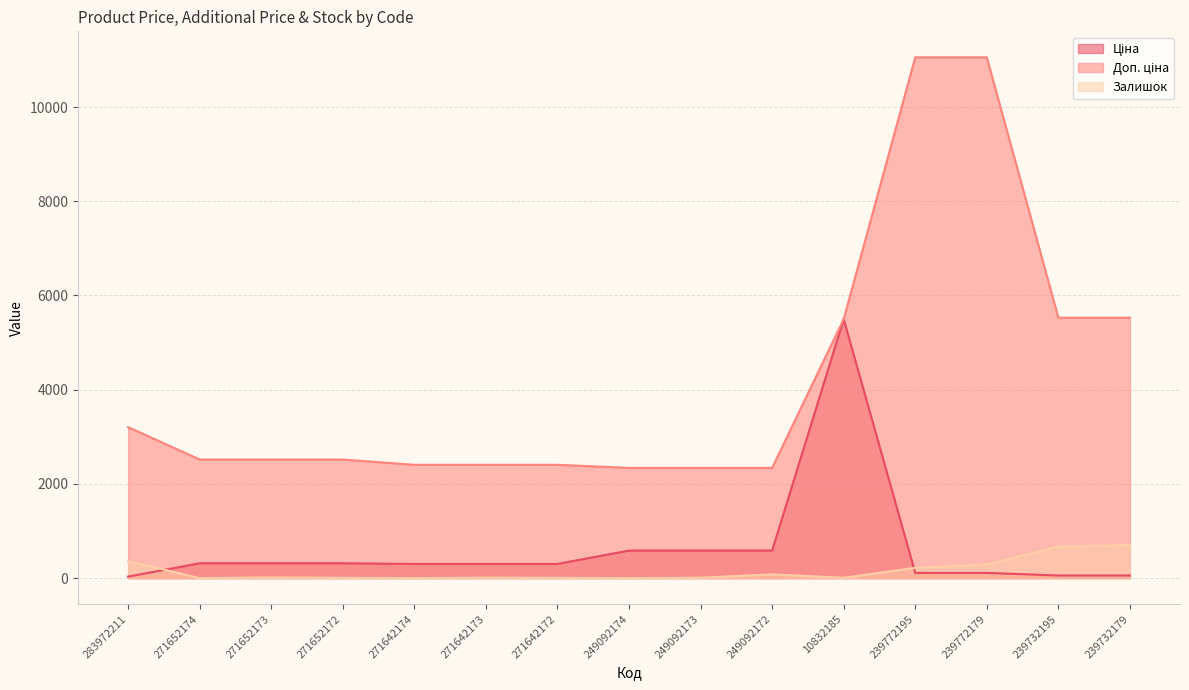

List the labels in order of Залишок value, smallest first.

271652174, 271642174, 249092174, 271652172, 271642172, 10832185, 249092173, 271642173, 271652173, 249092172, 239772195, 239772179, 283972211, 239732195, 239732179